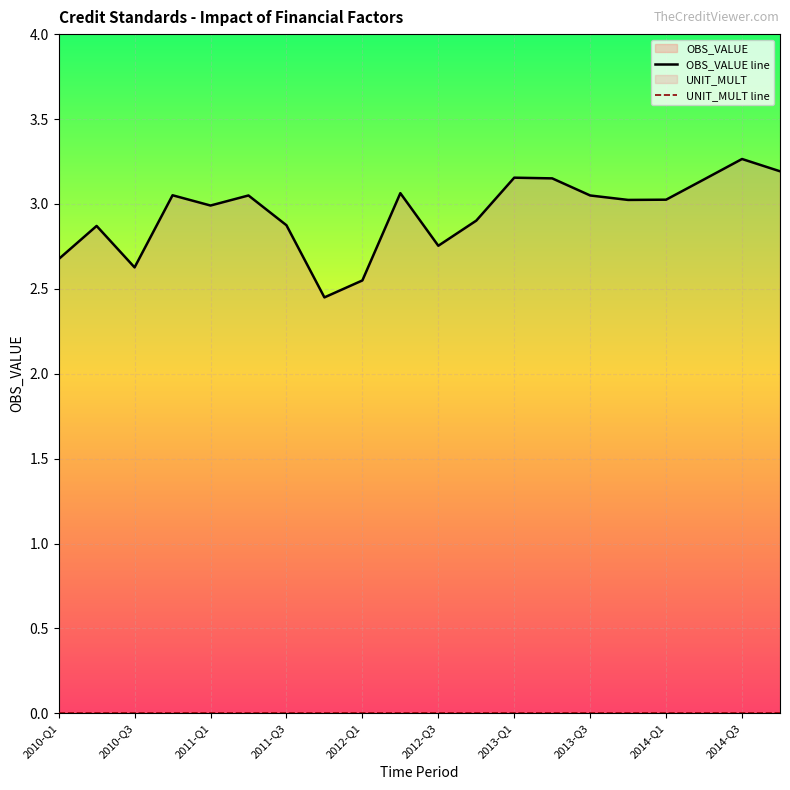

Which has a higher value, 17 or 16?

17